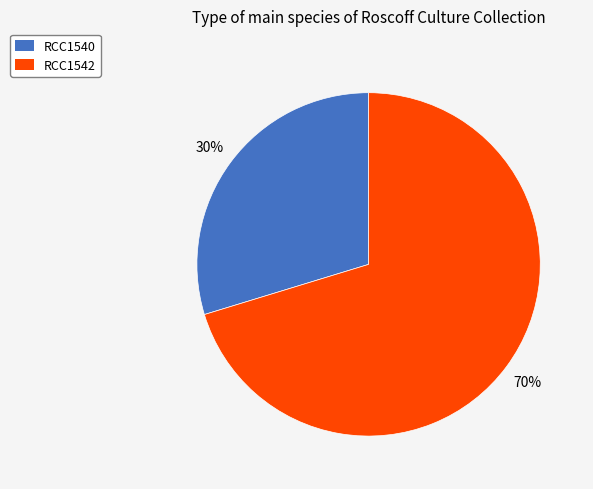

The RCC1542 slice represents 70% of the pie. True or false?

True